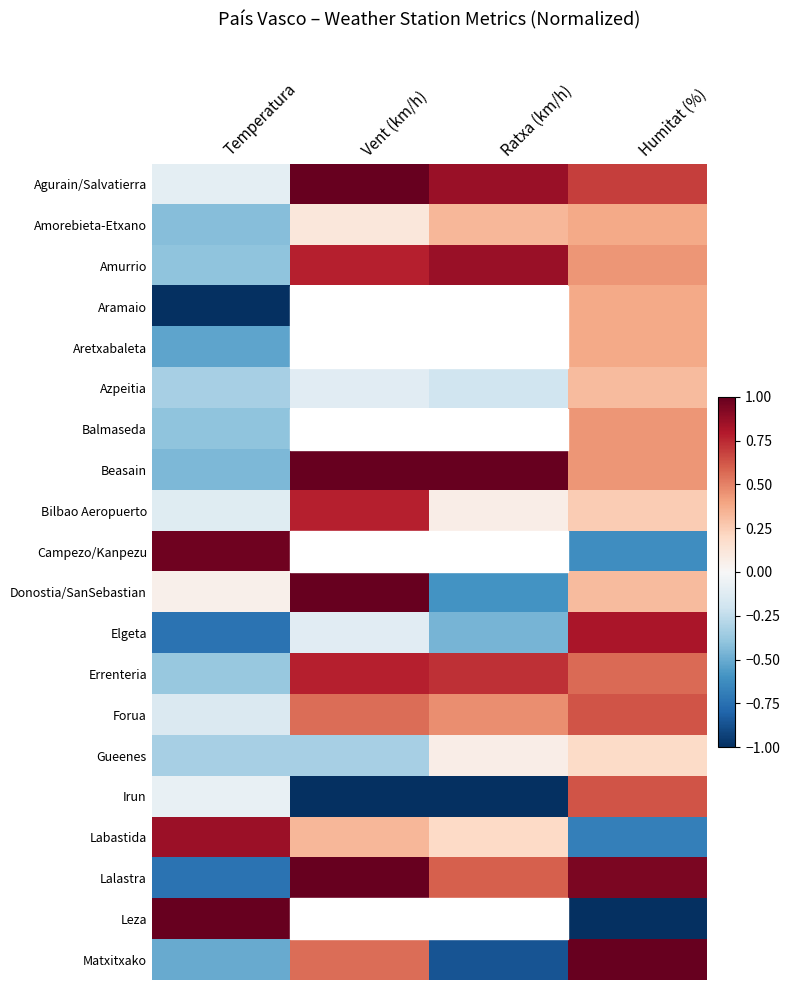

At how many categories does at least one series exceed 0?

4